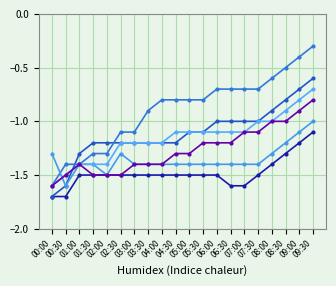

How many data points does each series have?

20